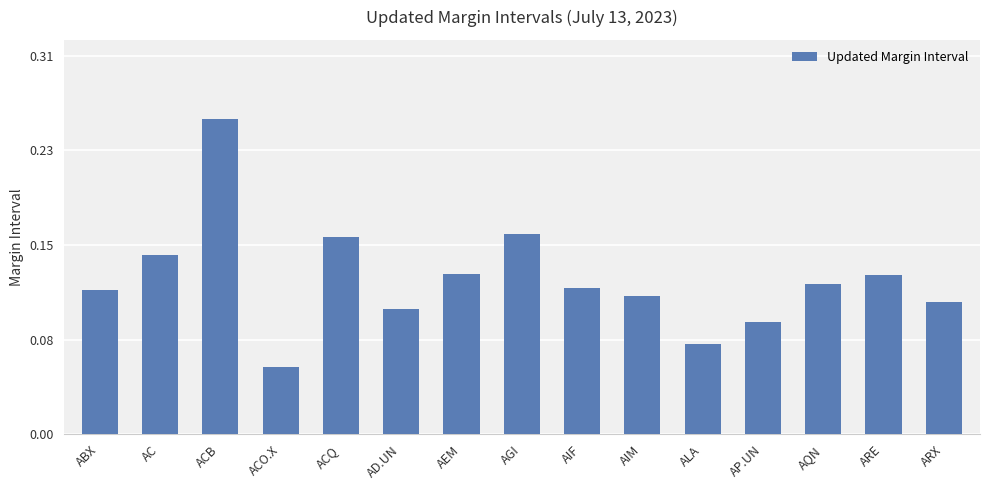

Rank the categories by value from highest to lowest.

ACB, AGI, ACQ, AC, AEM, ARE, AQN, AIF, ABX, AIM, ARX, AD.UN, AP.UN, ALA, ACO.X